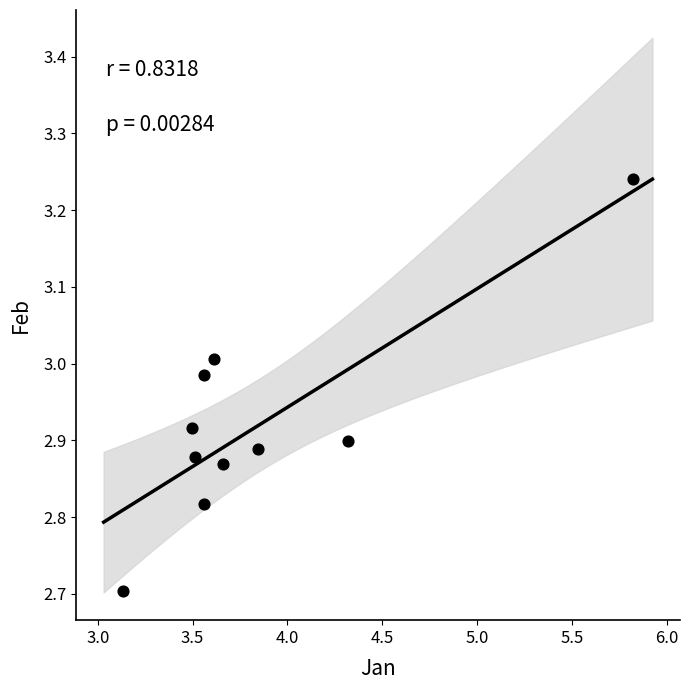

What Y value in the scatter plot is closest to 2?

2.7